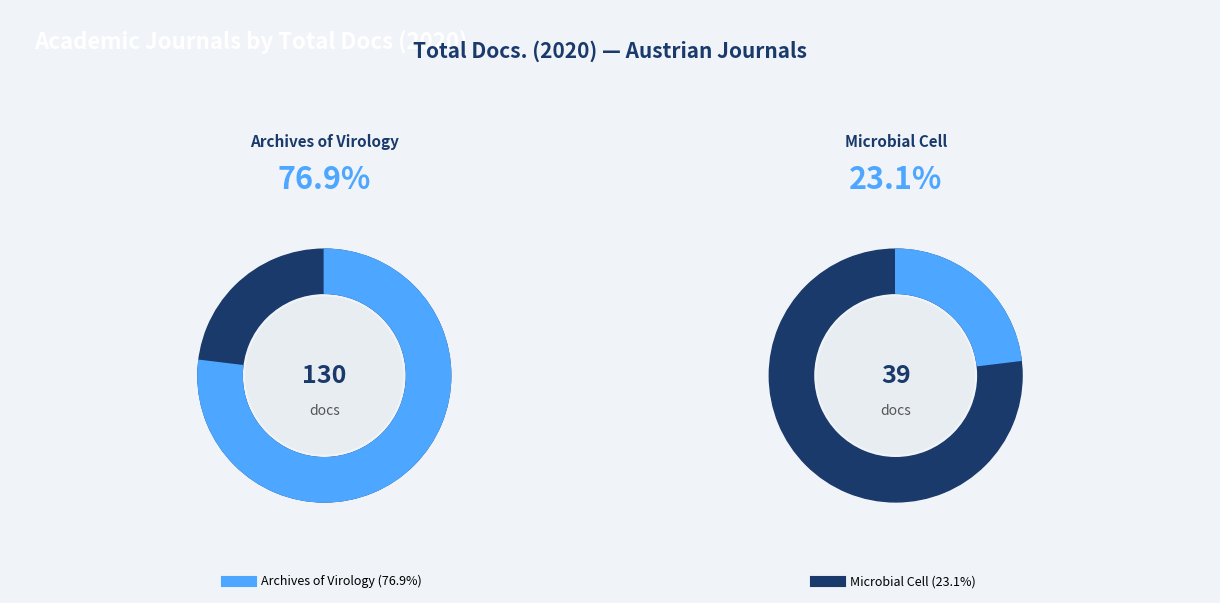

Does Microbial Cell represent more than half of the total?

No